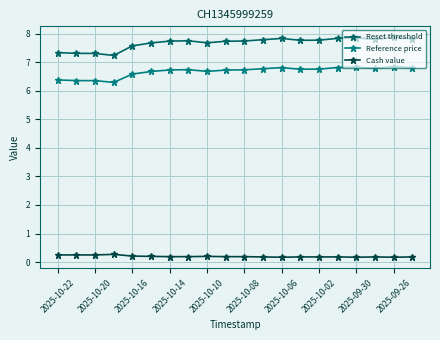

Which series has the largest range (max minus min)?

Reset threshold